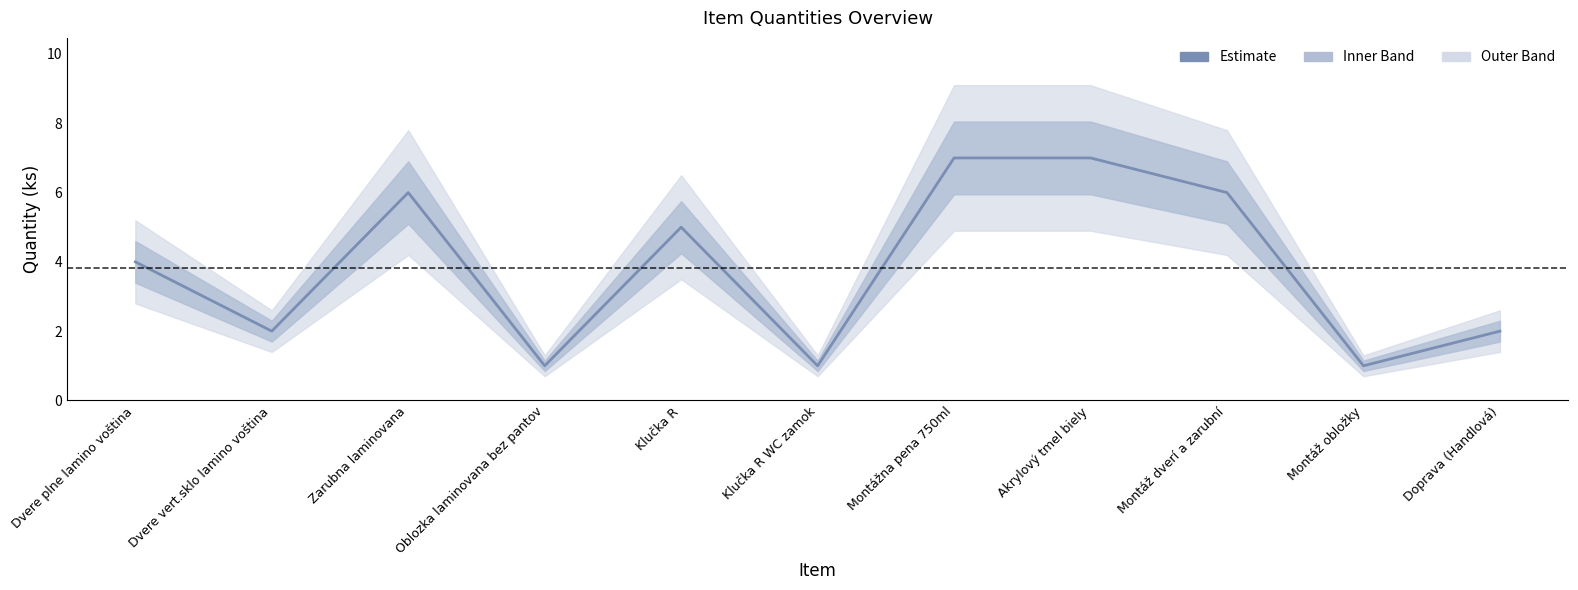

Is this an area chart (filled region under the line)?

No